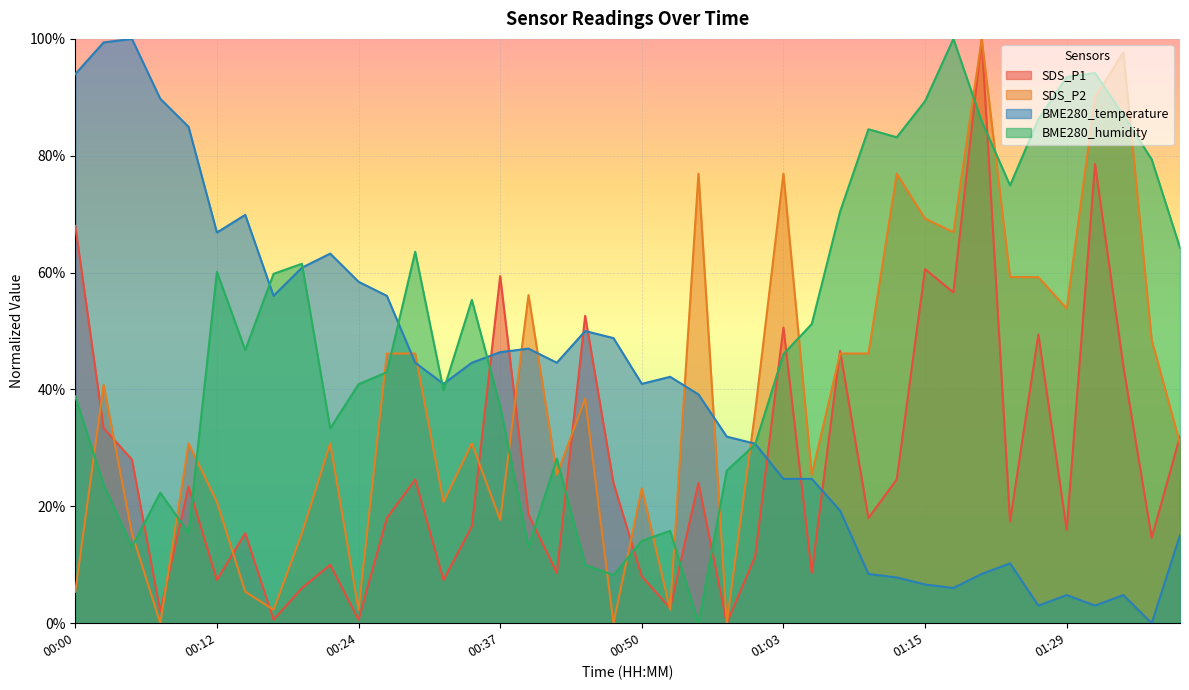

How many positive values does the SDS_P1 series have?

39